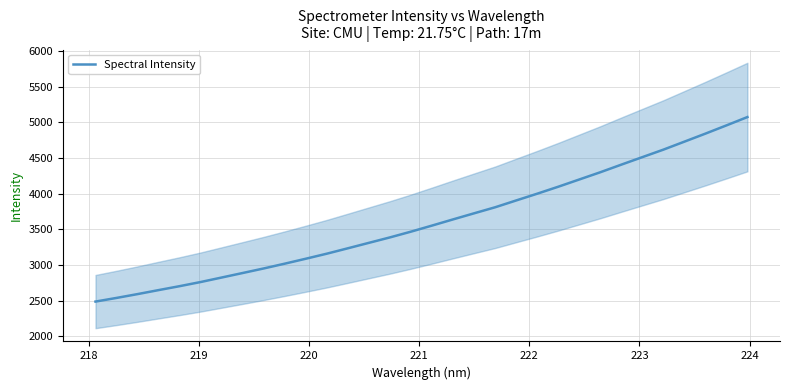

What is the lowest value of the Spectral Intensity series?

2487.8